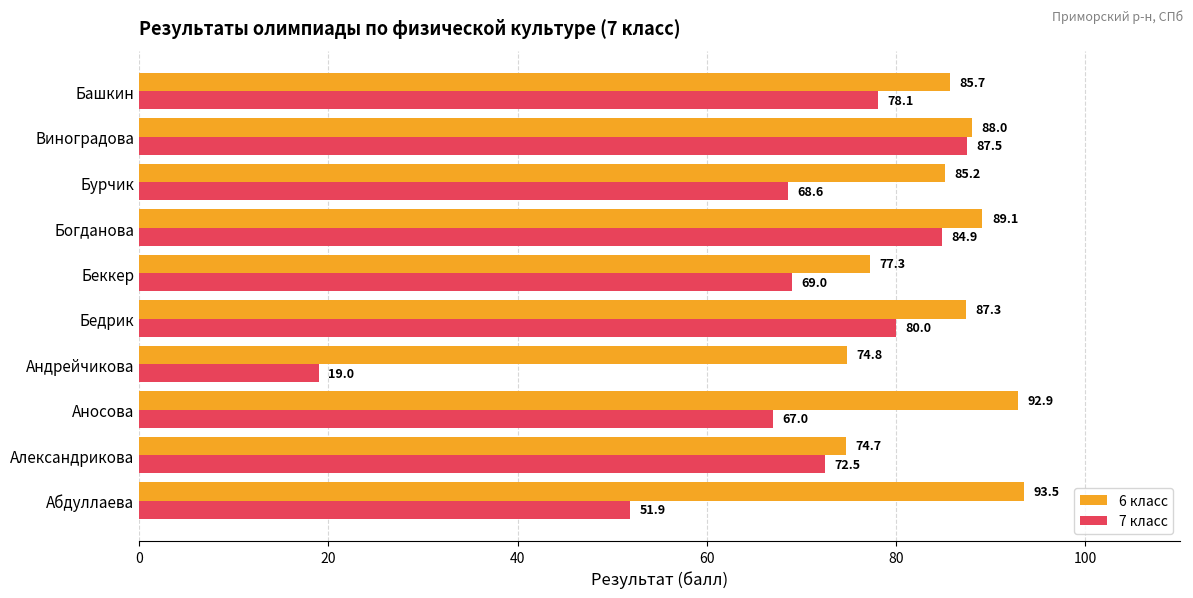

Which label corresponds to the smallest value in the chart?

Андрейчикова